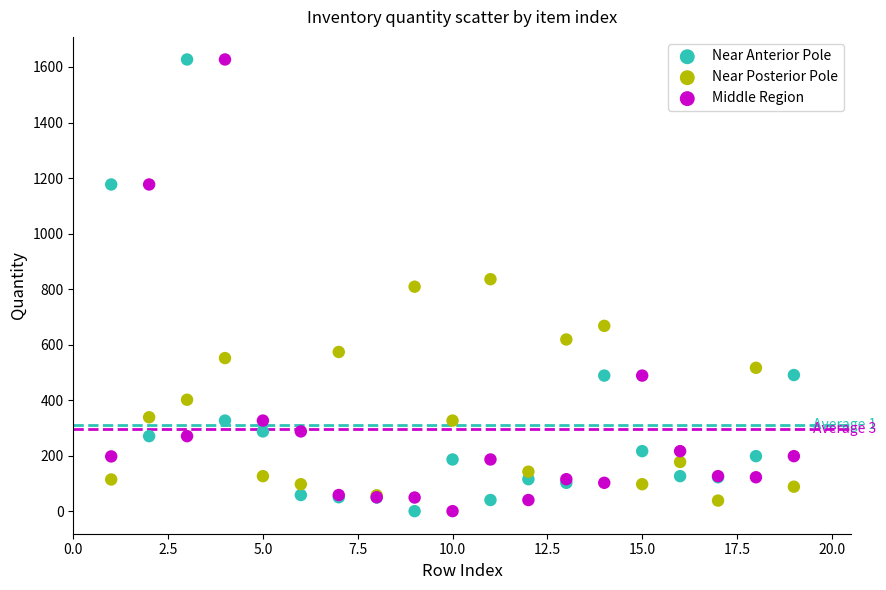

What is the X range (max minus min) for the scatter plot?

18